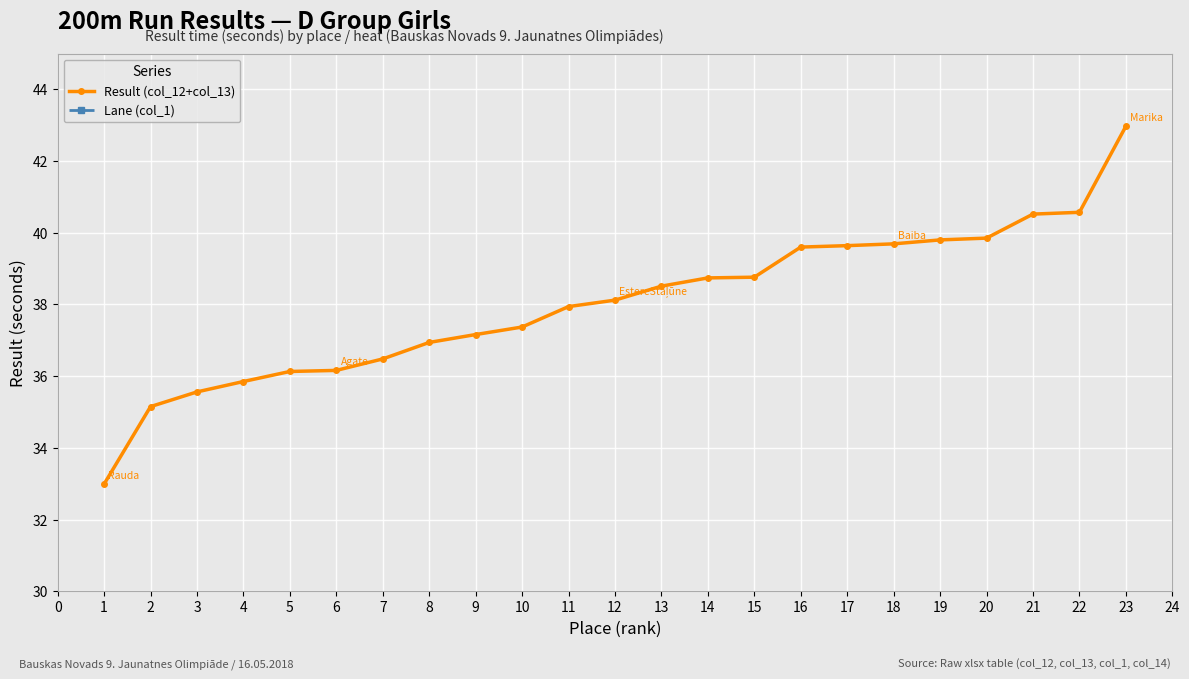

True or false: Result (col_12+col_13) has more than 1 points higher than both neighbors.

False